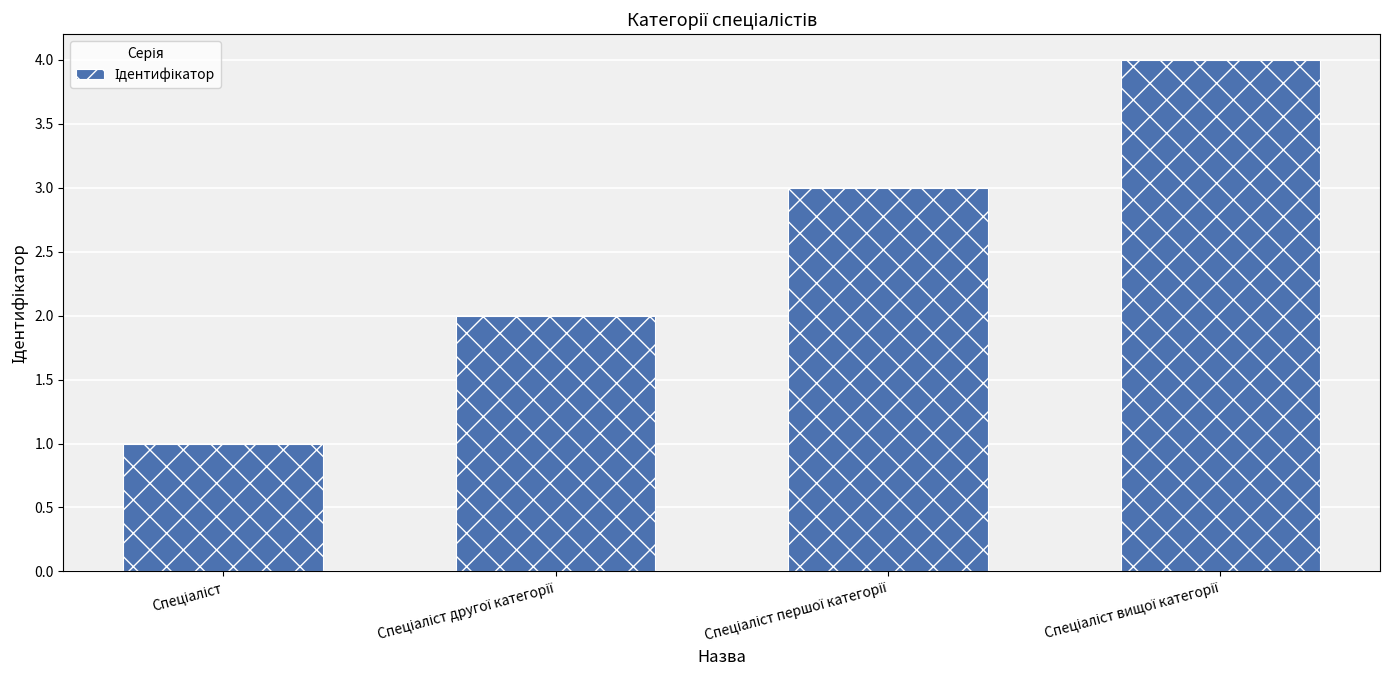

What is the greatest value displayed?

4